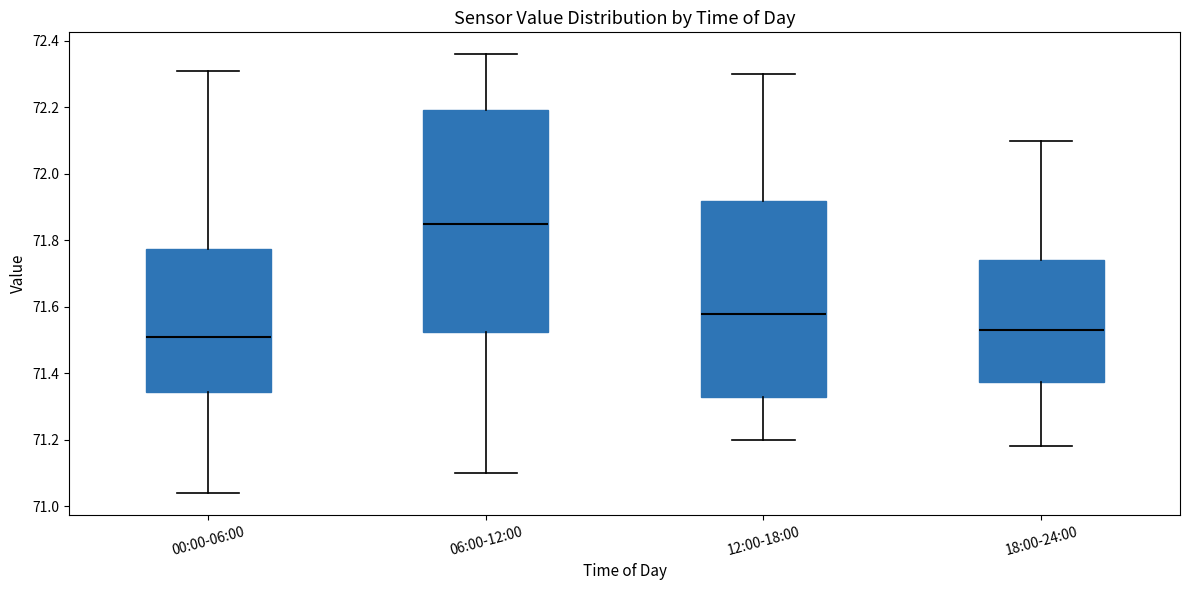

Reading left to right, read every box against the y-axis: the position of its median line, the range the box covers, and the ends of its whiskers. The values are not printed on the chart, so give them approximately, as read against the axis.

00:00-06:00: median 71.52, box 71.34 to 71.78, whiskers 71.04 to 72.32
06:00-12:00: median 71.86, box 71.52 to 72.20, whiskers 71.10 to 72.36
12:00-18:00: median 71.58, box 71.32 to 71.92, whiskers 71.20 to 72.30
18:00-24:00: median 71.54, box 71.38 to 71.74, whiskers 71.18 to 72.10